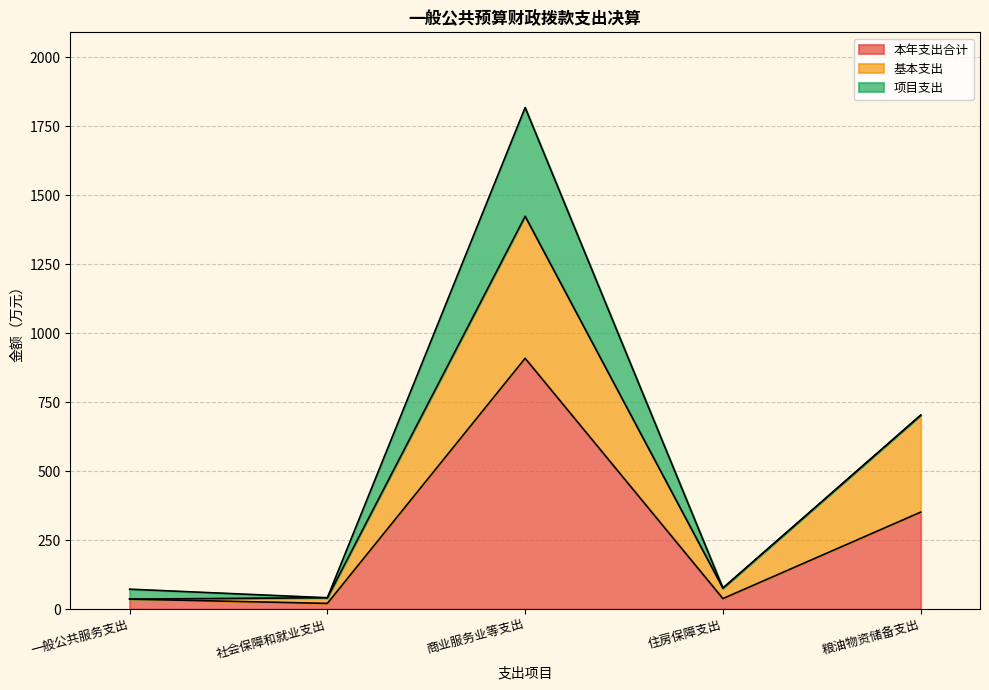

At which category is the sum across all series the highest?

商业服务业等支出